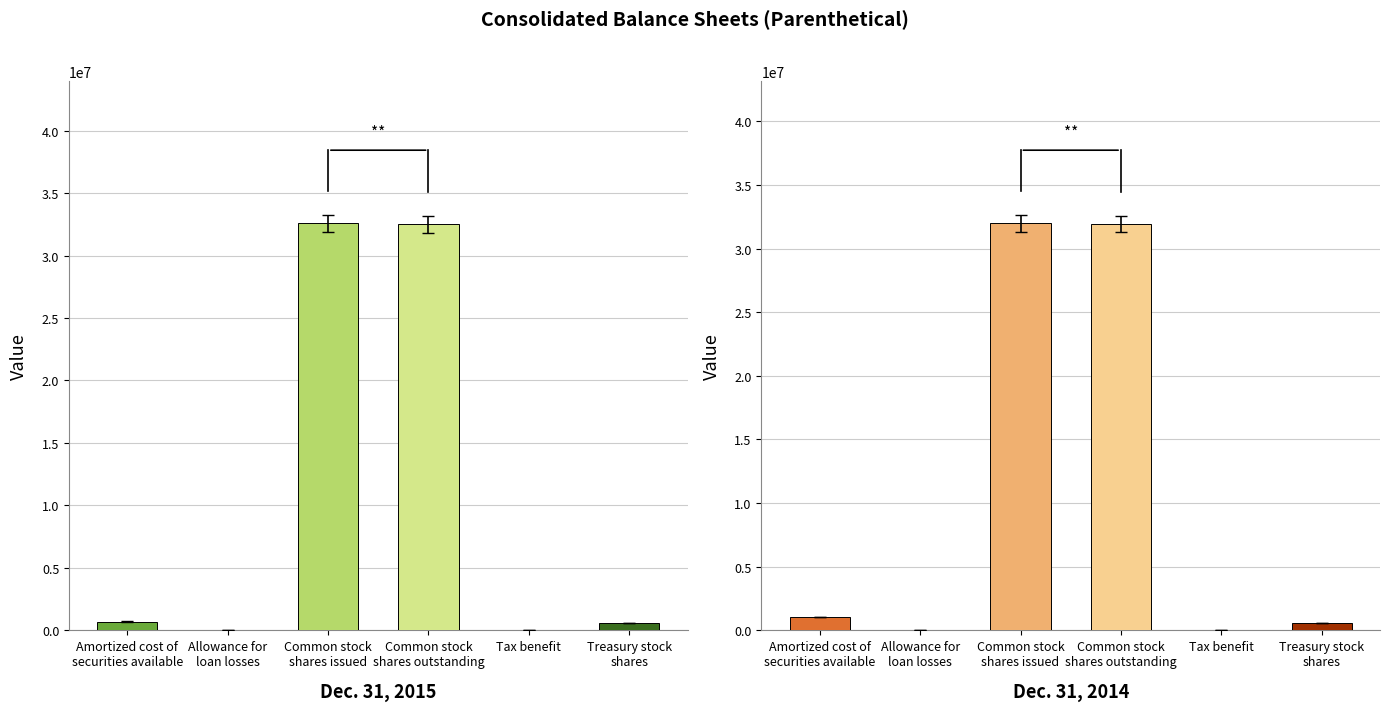

Are the bars grouped side by side (vs. stacked)?

Yes